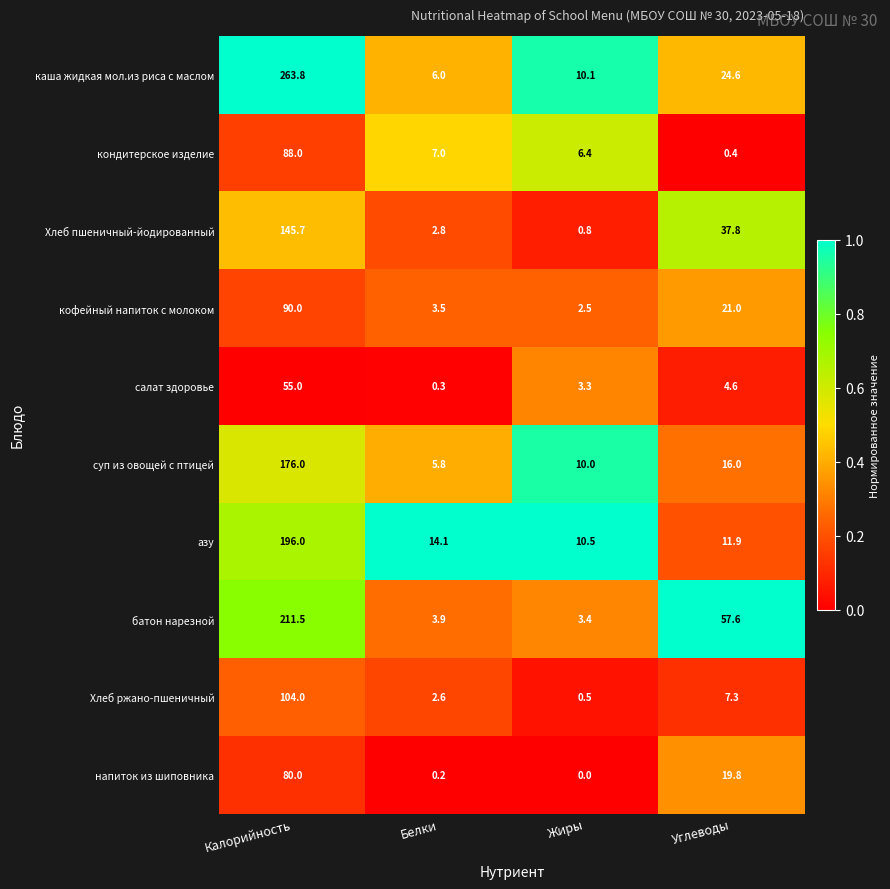

What is the sum of the суп из овощей с птицей values at Белки and Жиры?

15.8